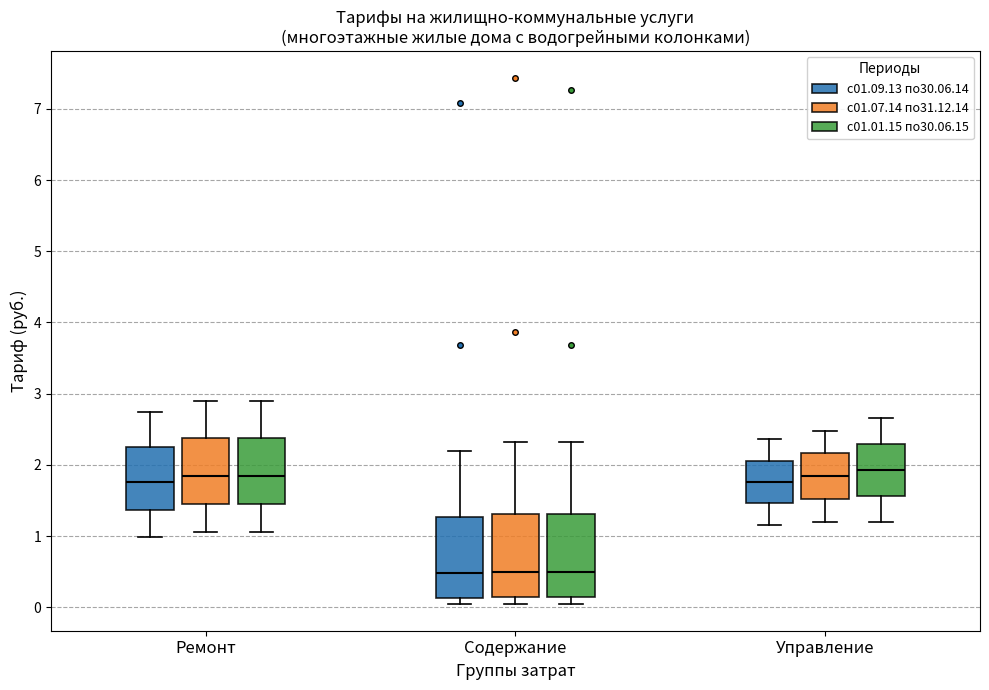

Where is the lower edge of the box for Содержание (с01.09.13 по30.06.14) on the y-axis? The values are not printed on the chart, so give them approximately, as read against the axis.

0.1